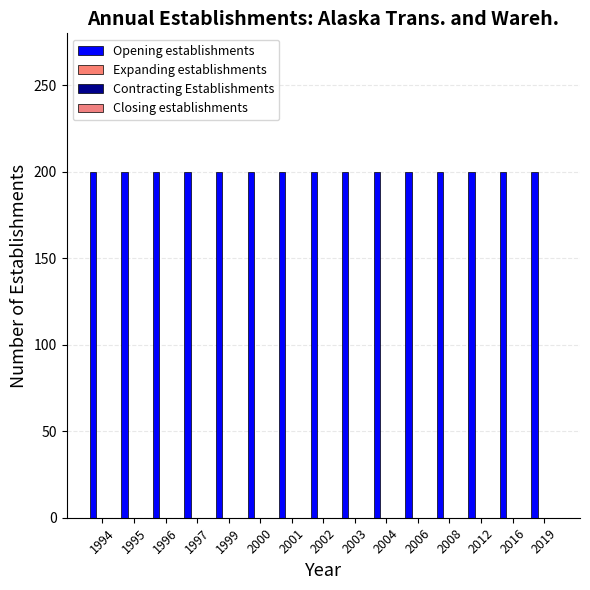

Rank the categories by Expanding establishments value from lowest to highest.

1994, 1995, 1996, 1997, 1999, 2000, 2001, 2002, 2003, 2004, 2006, 2008, 2012, 2016, 2019